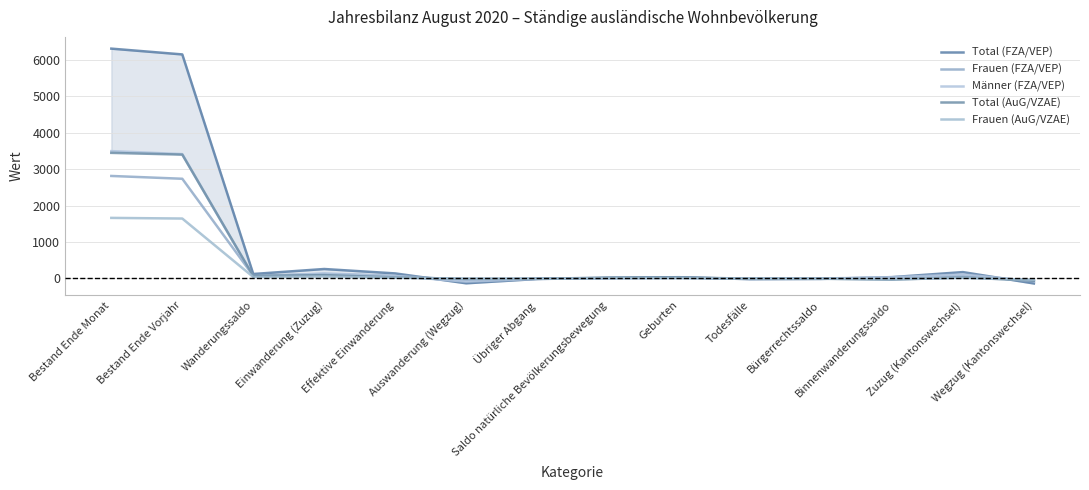

How many interior local peaks does the Männer (FZA/VEP) series have?

3